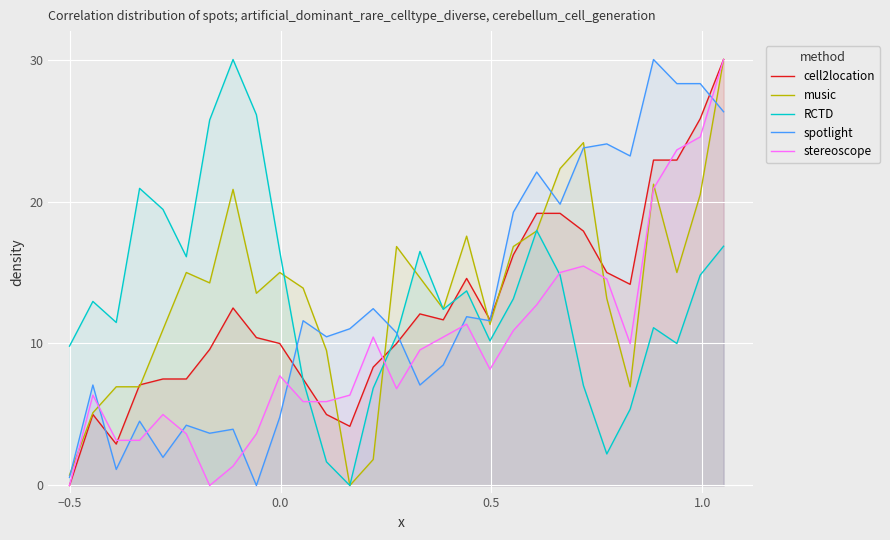

What is the sum of all cell2location values?

360.8